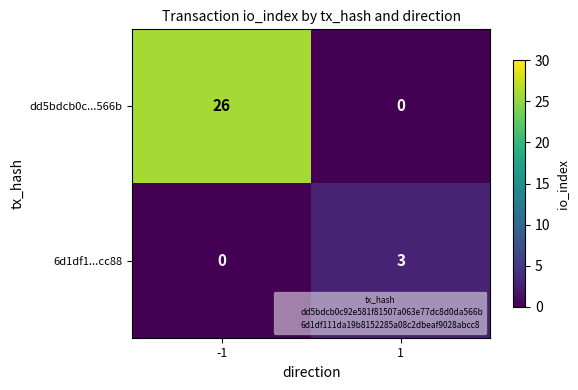

Is it true that dd5bdcb0c...566b equals 26 at -1?

True